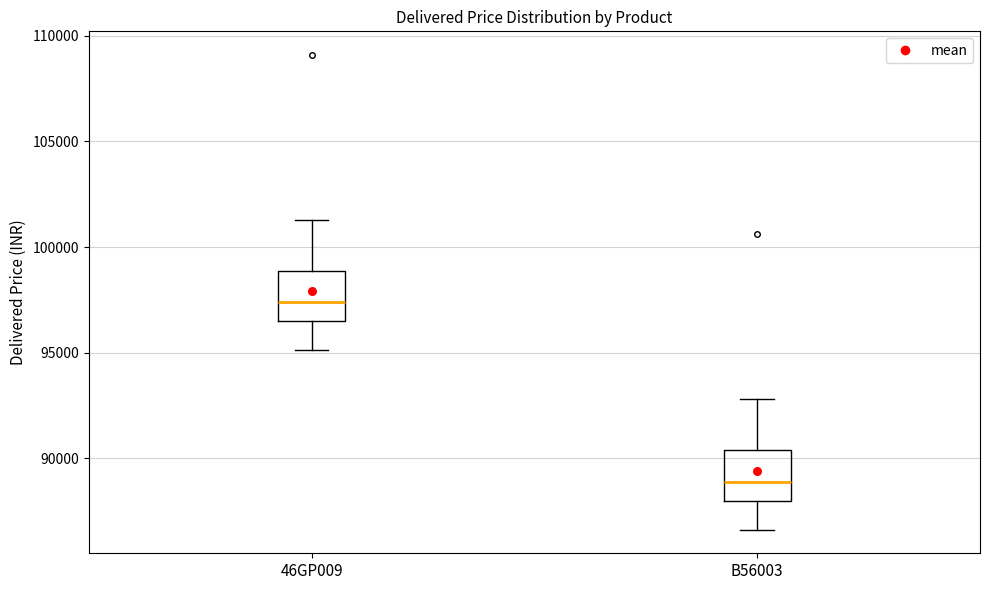

Which box's median line is the lowest?

B56003